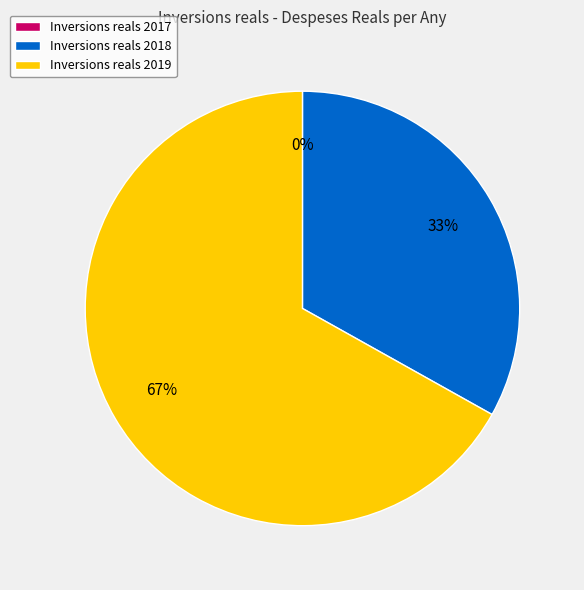

Is there any slice that represents more than half of the pie?

Yes